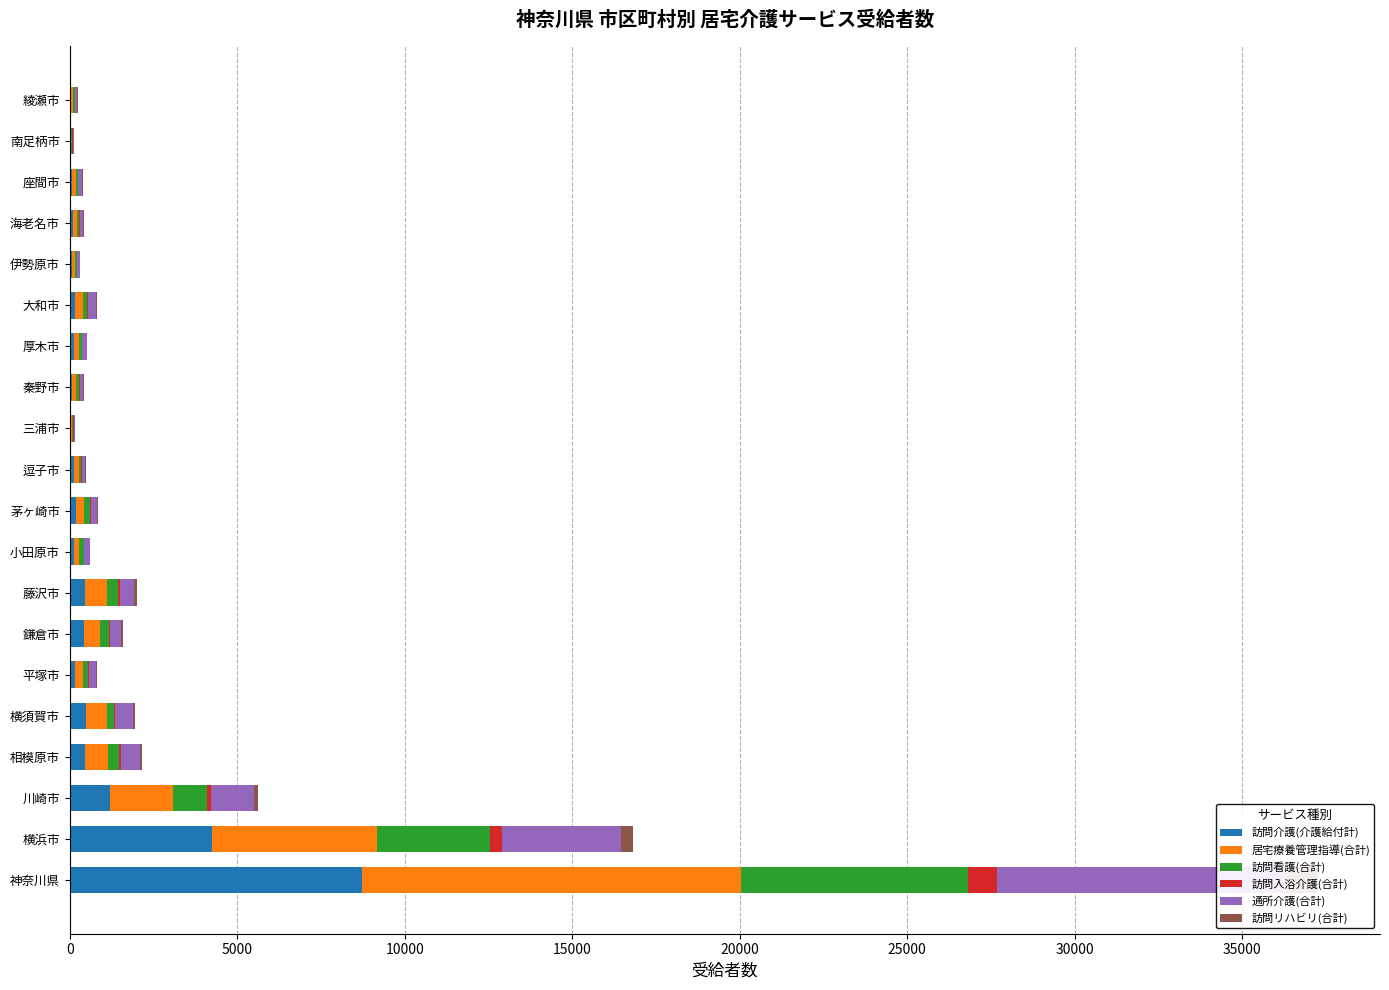

What is the approximate value of 通所介護(合計) at 横浜市, to the nearest 10?

3540